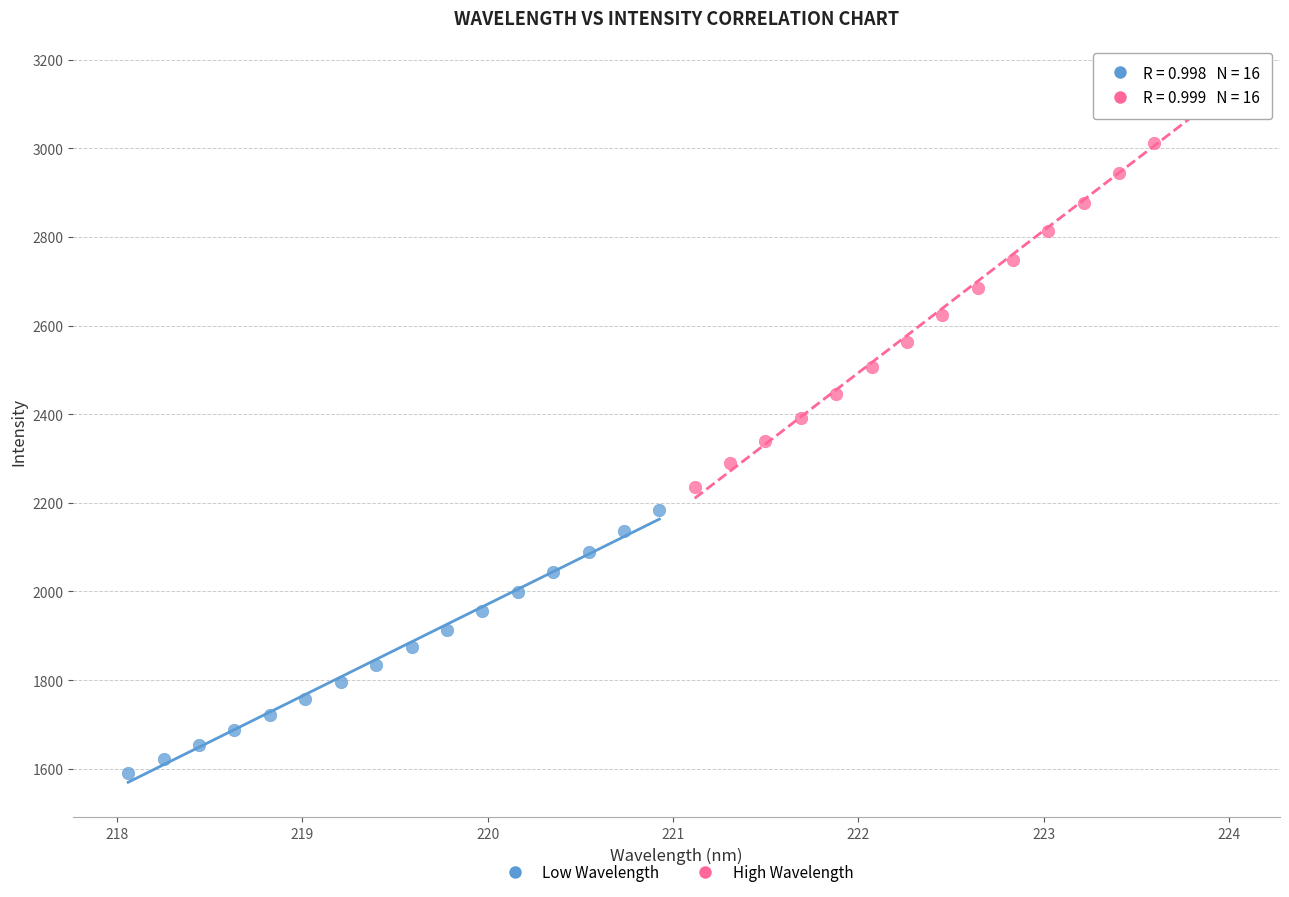

Which series has the largest Y range (max minus min)?

High Wavelength